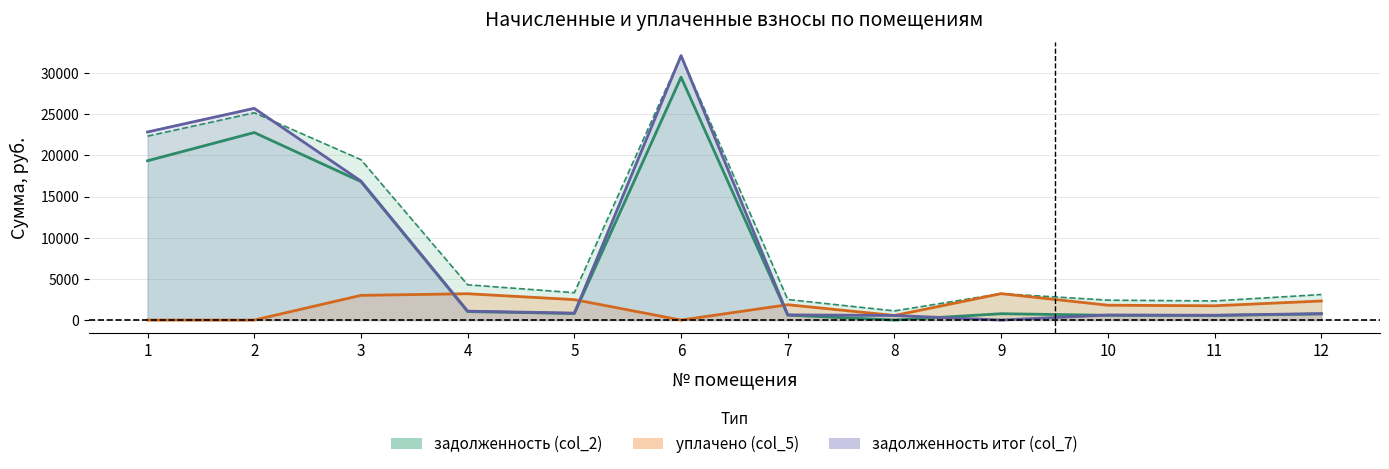

What is the difference between the maximum and minimum values in the задолженность (col_2) series?

29508.6